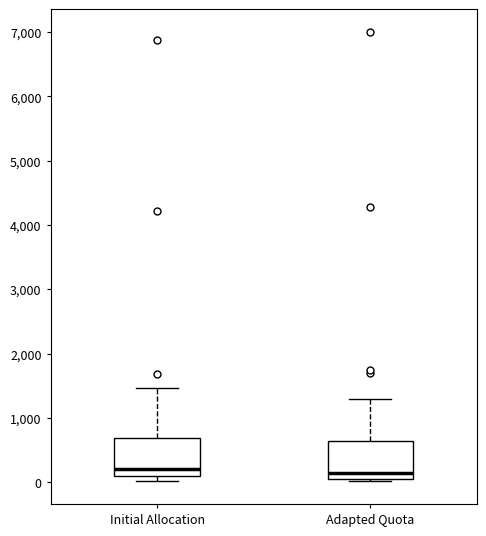

Where is the lower edge of the box for Adapted Quota on the y-axis? The values are not printed on the chart, so give them approximately, as read against the axis.

0